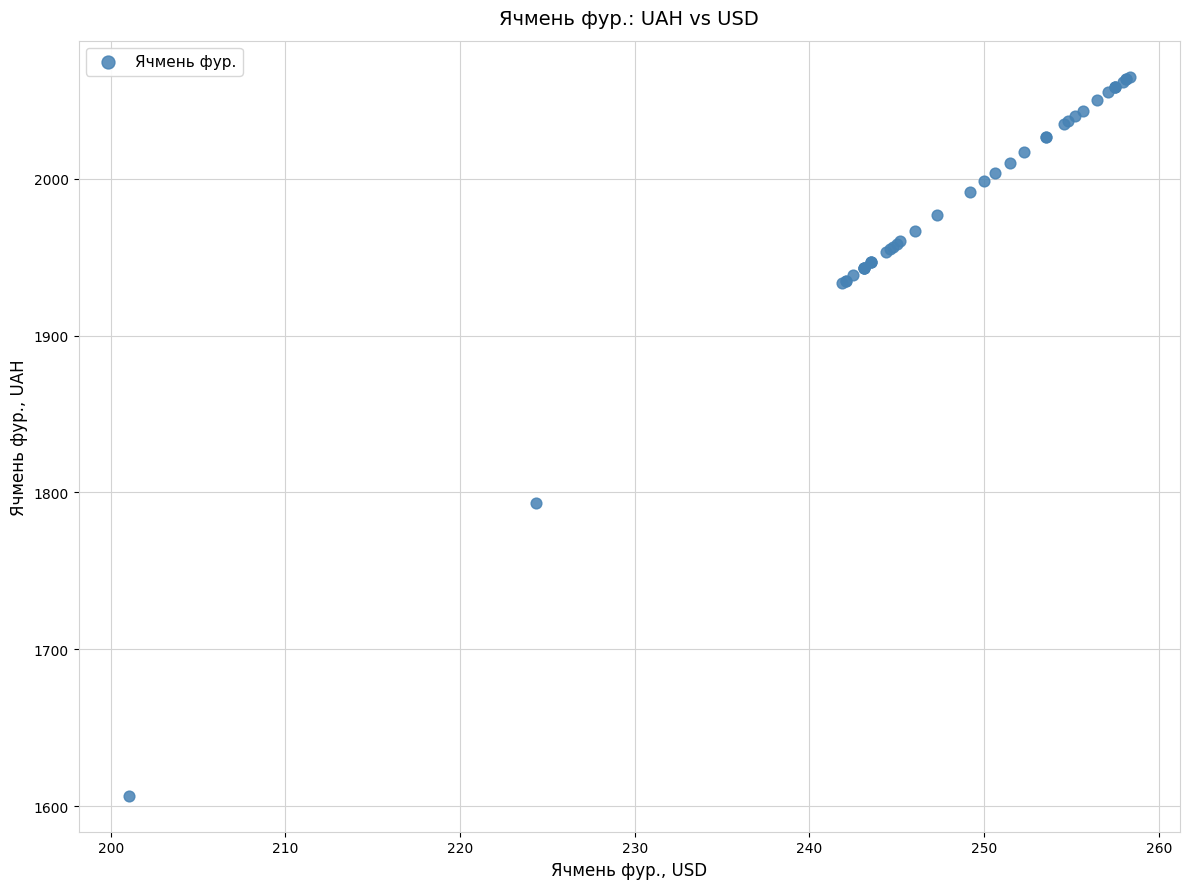

What Y value in the scatter plot is closest to 1835?

1793.3